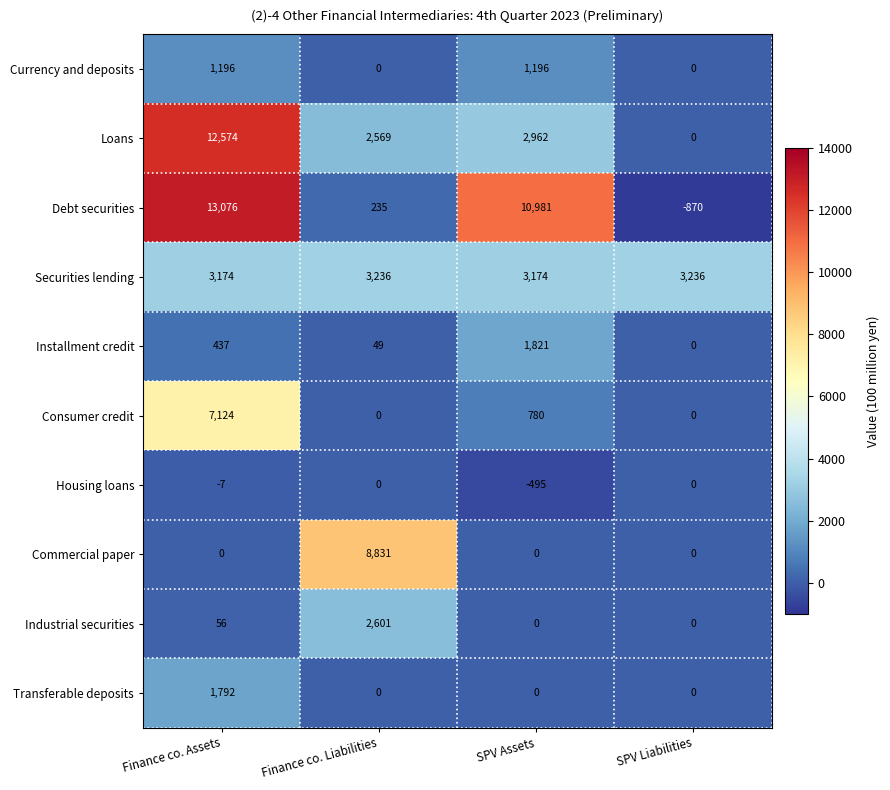

What is the approximate value of Commercial paper at Finance co. Liabilities, to the nearest 50?

8850